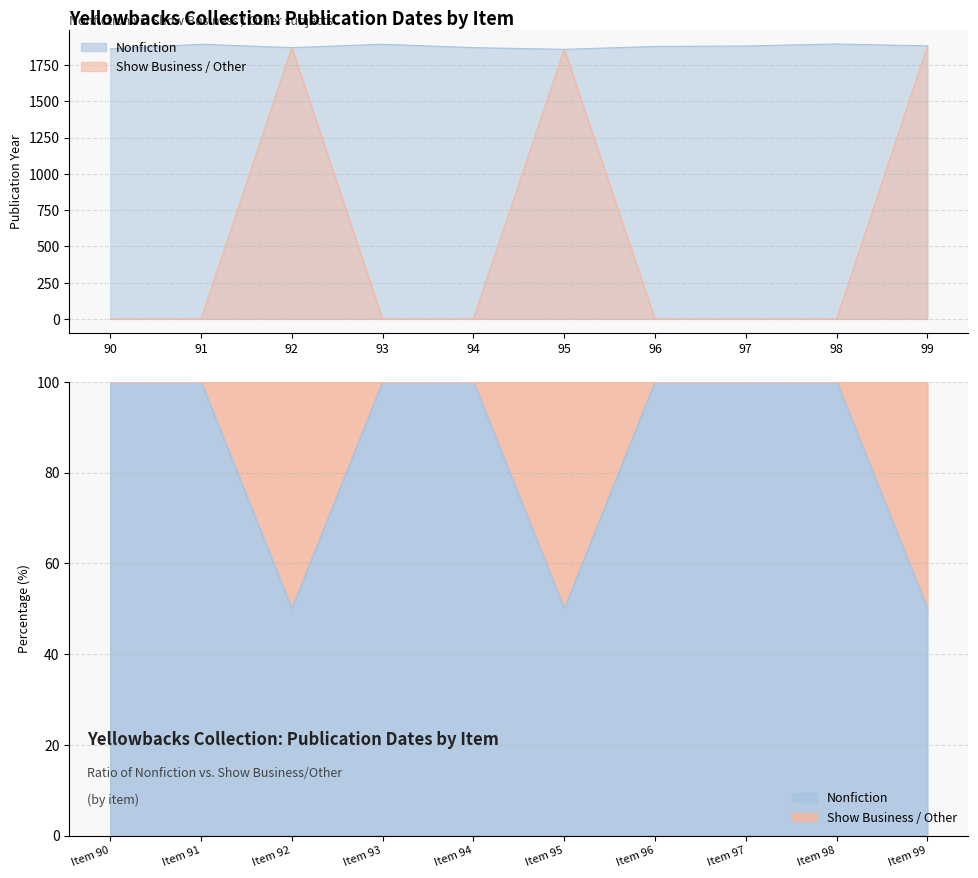

Reading left to right, extract all data points from this chart.

Nonfiction: 1861	1893	1870	1893	1870	1858	1878	1881	1895	1882
Show Business / Other: 0	0	1870	0	0	1858	0	0	0	1882